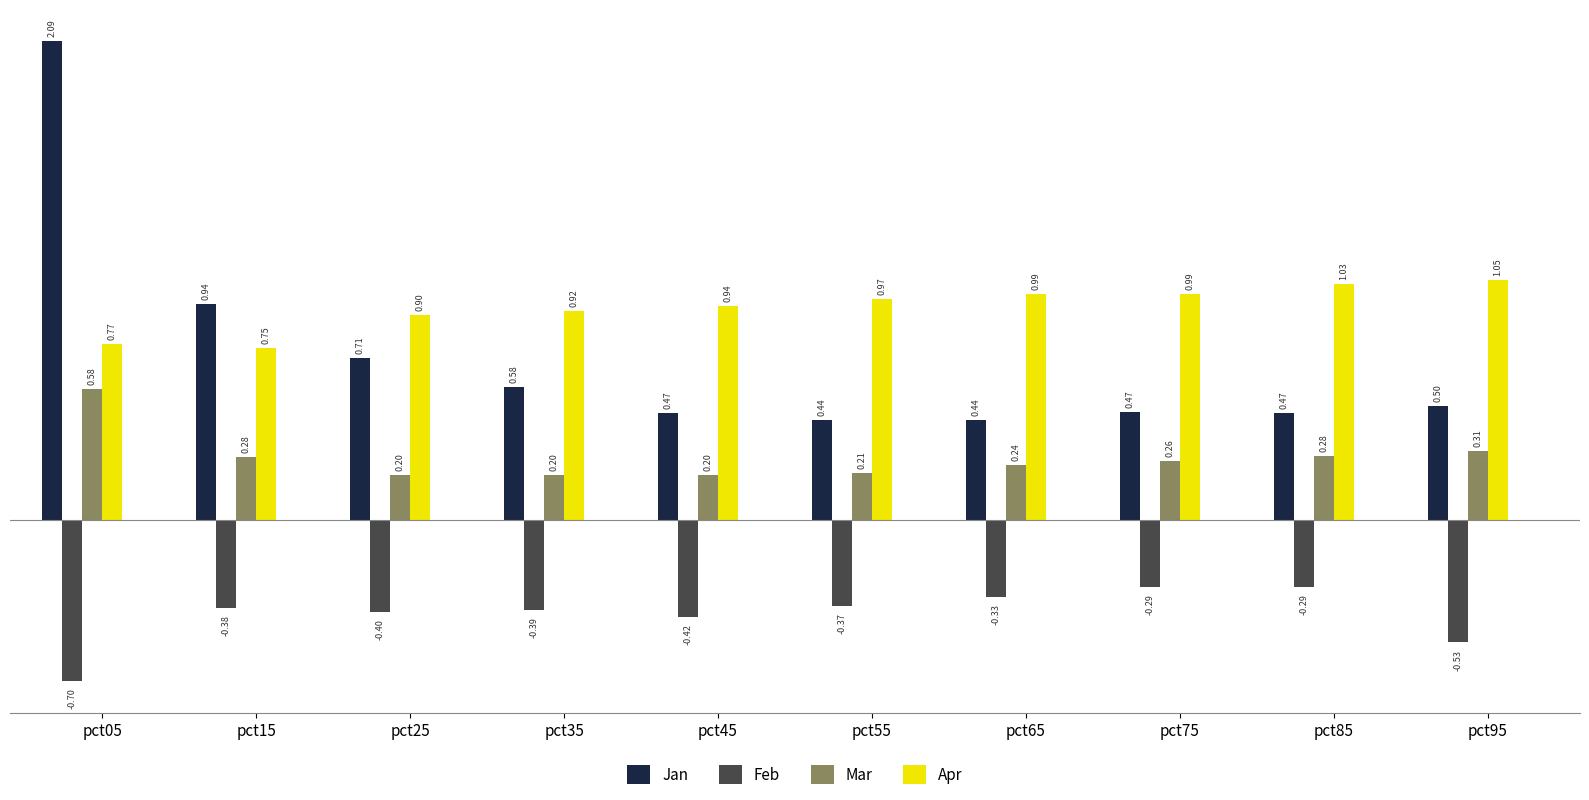

Is the value of Mar at pct75 greater than the value of Apr at pct55?

No